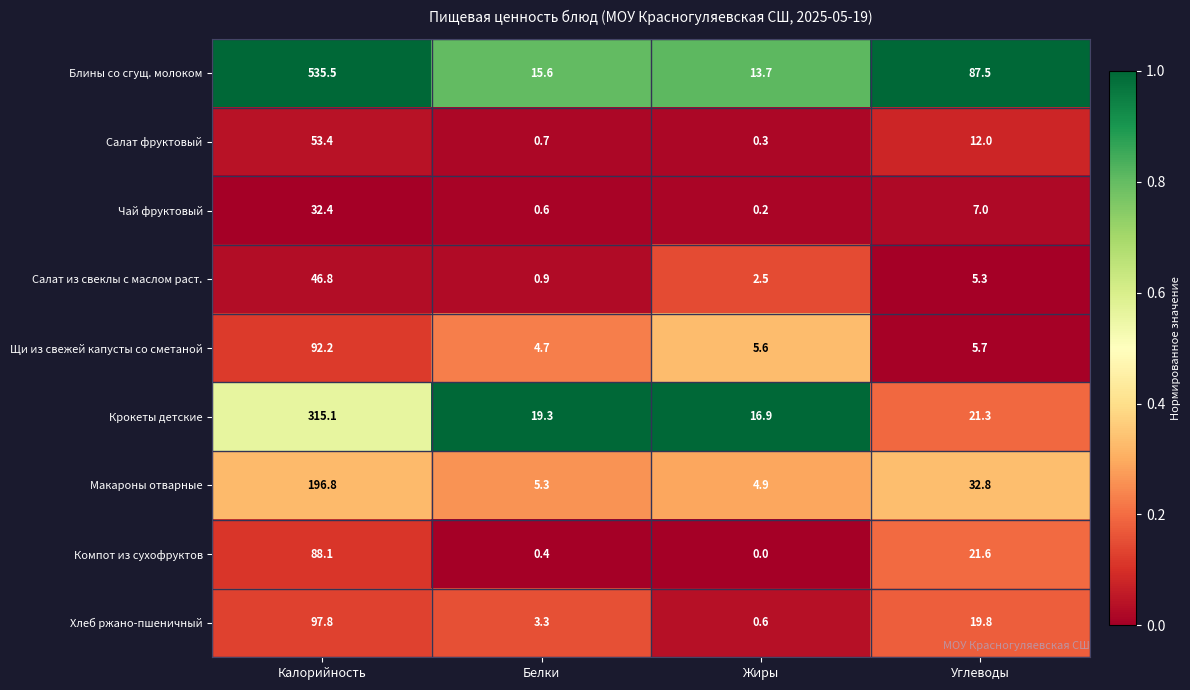

True or false: Салат из свеклы с маслом раст. has a value of 1.3 at Белки.

False